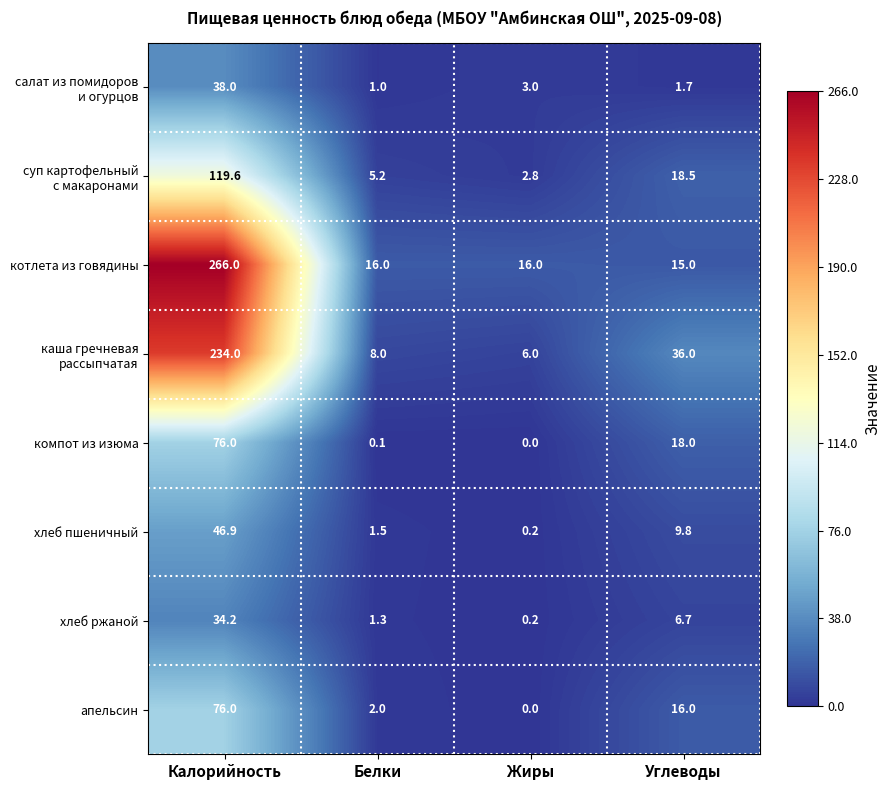

True or false: котлета из говядины has a value of 22.1 at Жиры.

False